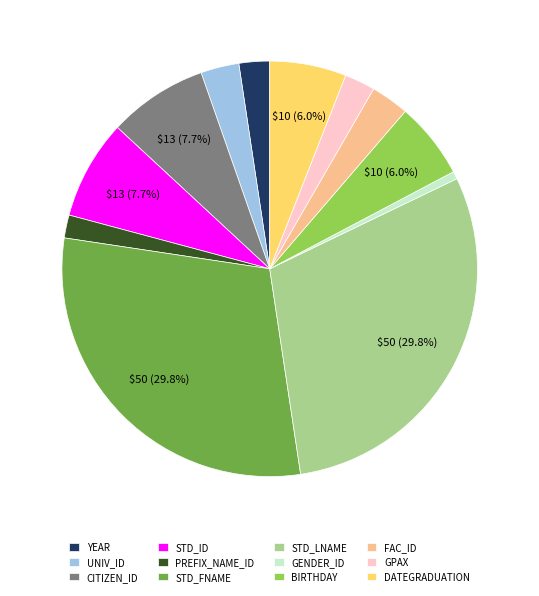

Which category has the smallest portion of the pie?

GENDER_ID